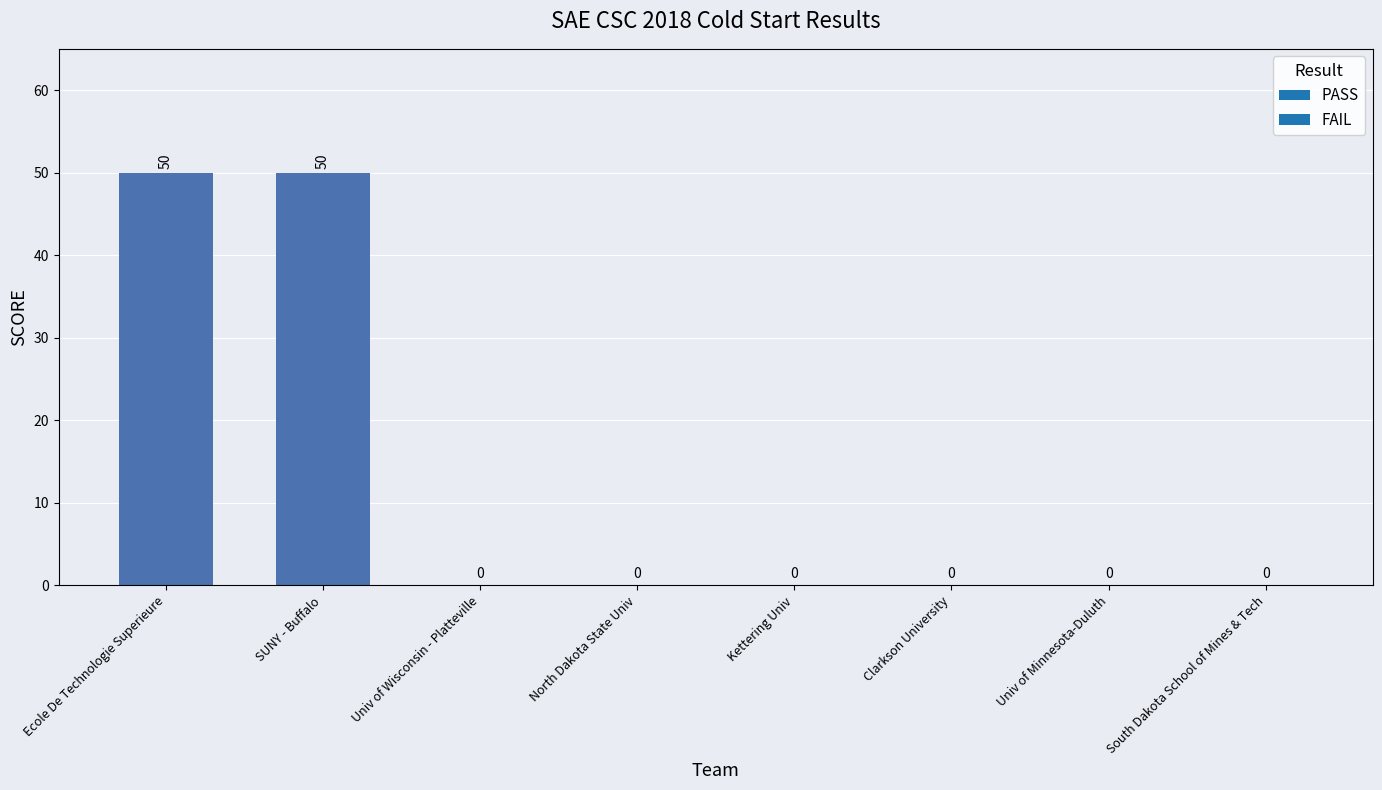

The PASS series shows 16 at Kettering Univ. True or false?

False